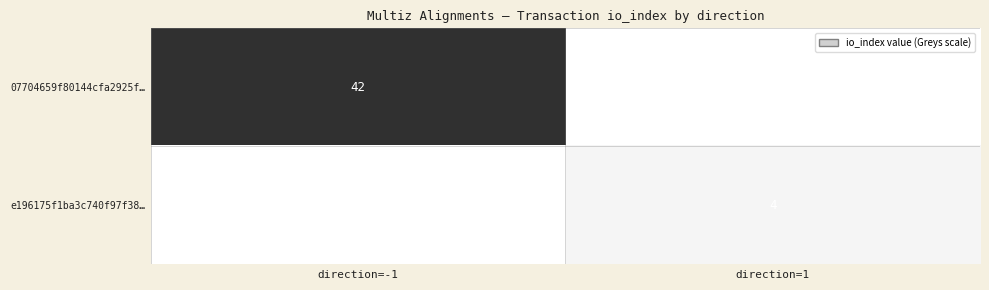

The 07704659f80144cfa2925f… series shows 74 at direction=-1. True or false?

False